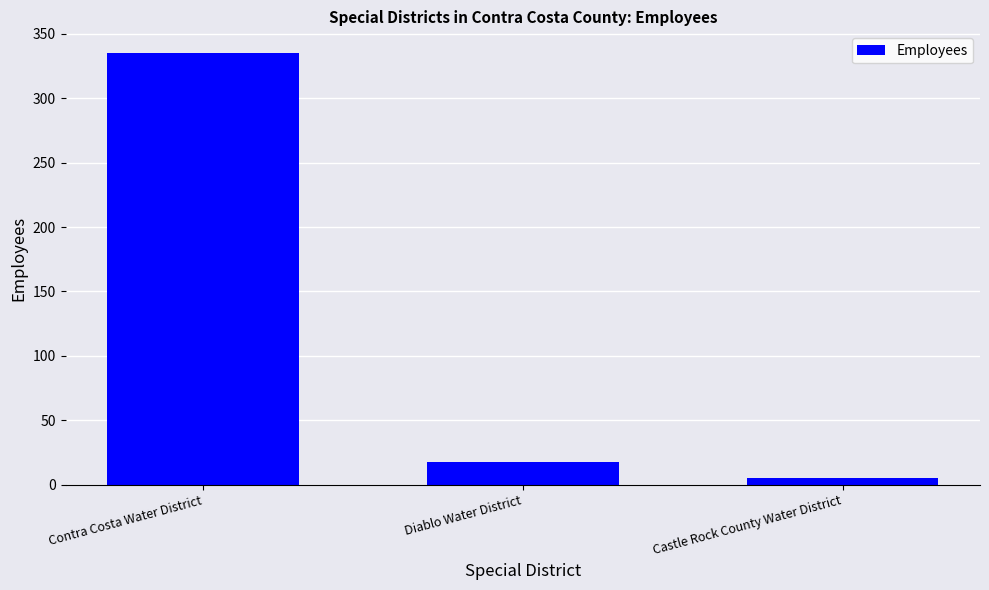

At which label is the value closest to 170?

Diablo Water District